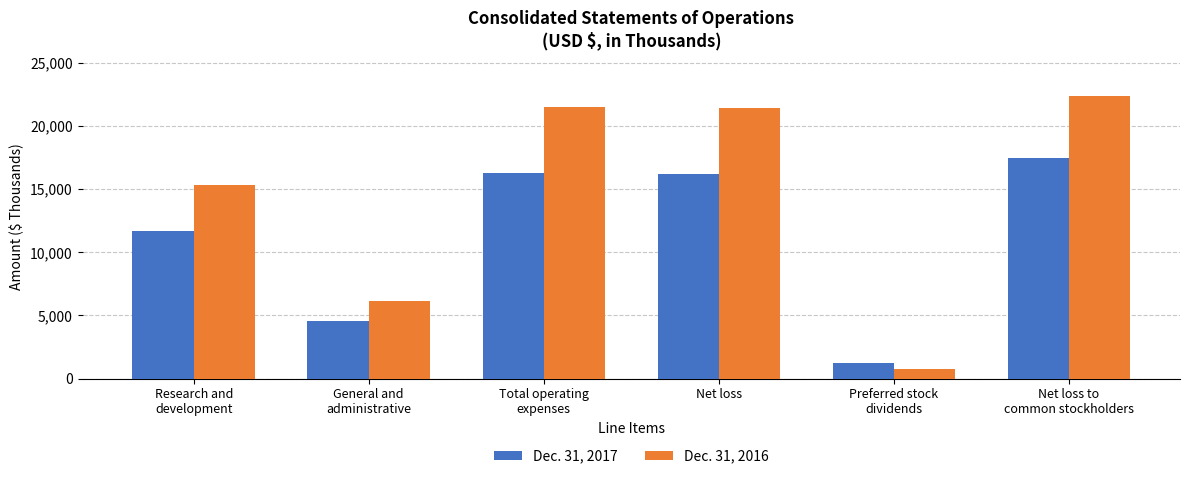

What is the maximum value for Dec. 31, 2016?

22350